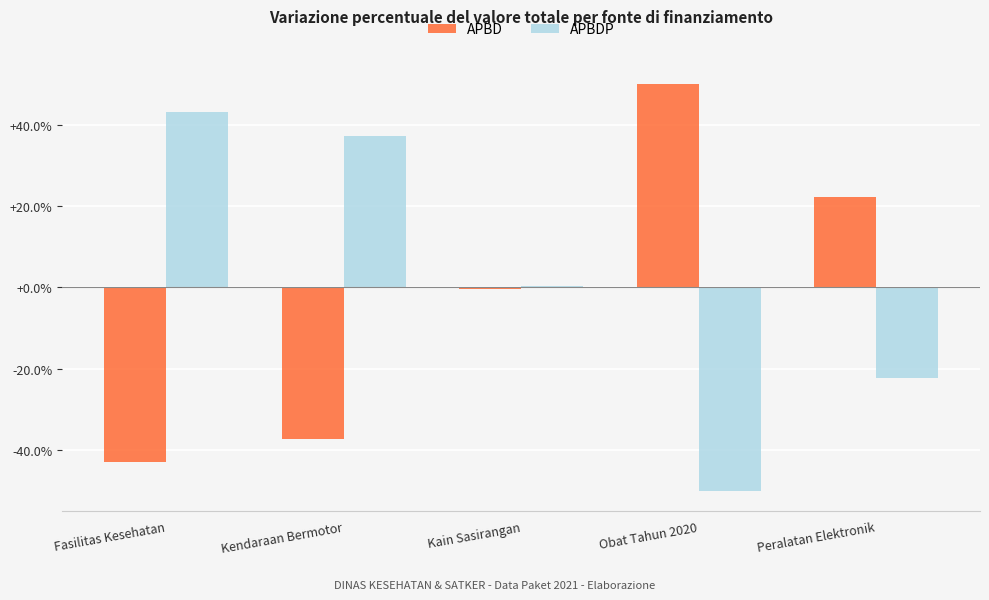

What is the difference between the maximum and second lowest values in the APBD series?

87.2